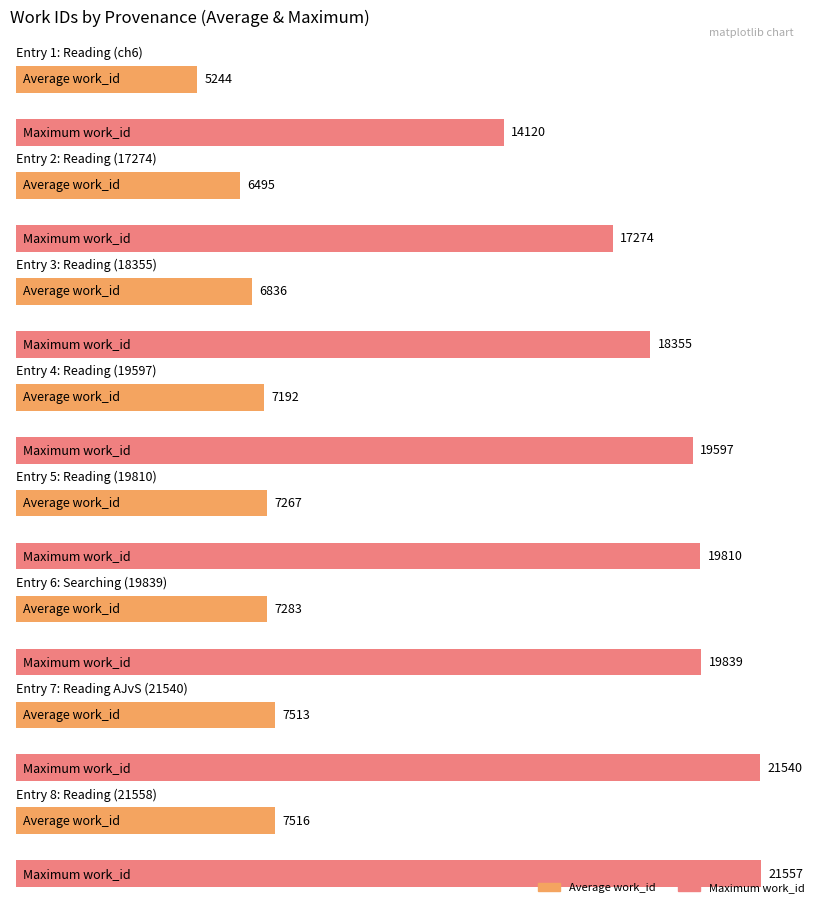

At which label is Average utilization closest to 6380?

Reading